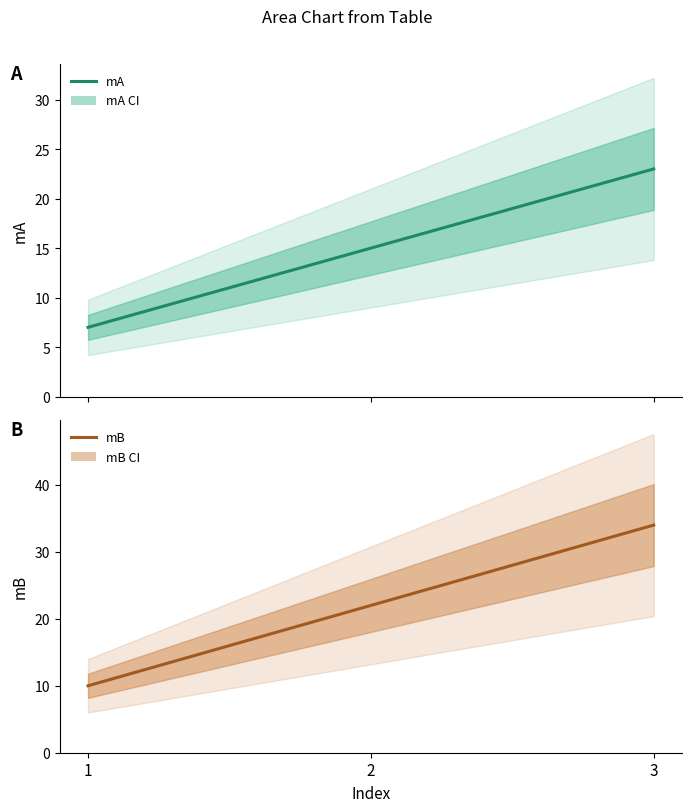

What is the value of the mB point at the 3rd from the left?

34